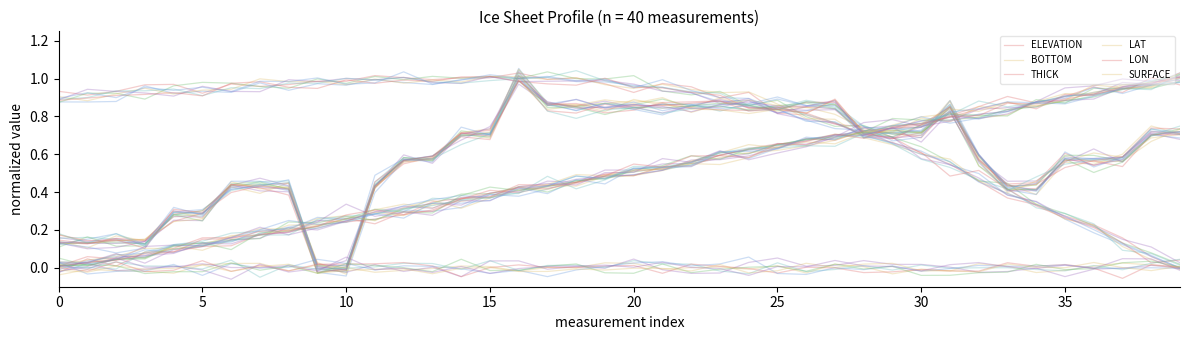

What is the difference between the BOTTOM values at 25 and 16?

0.7